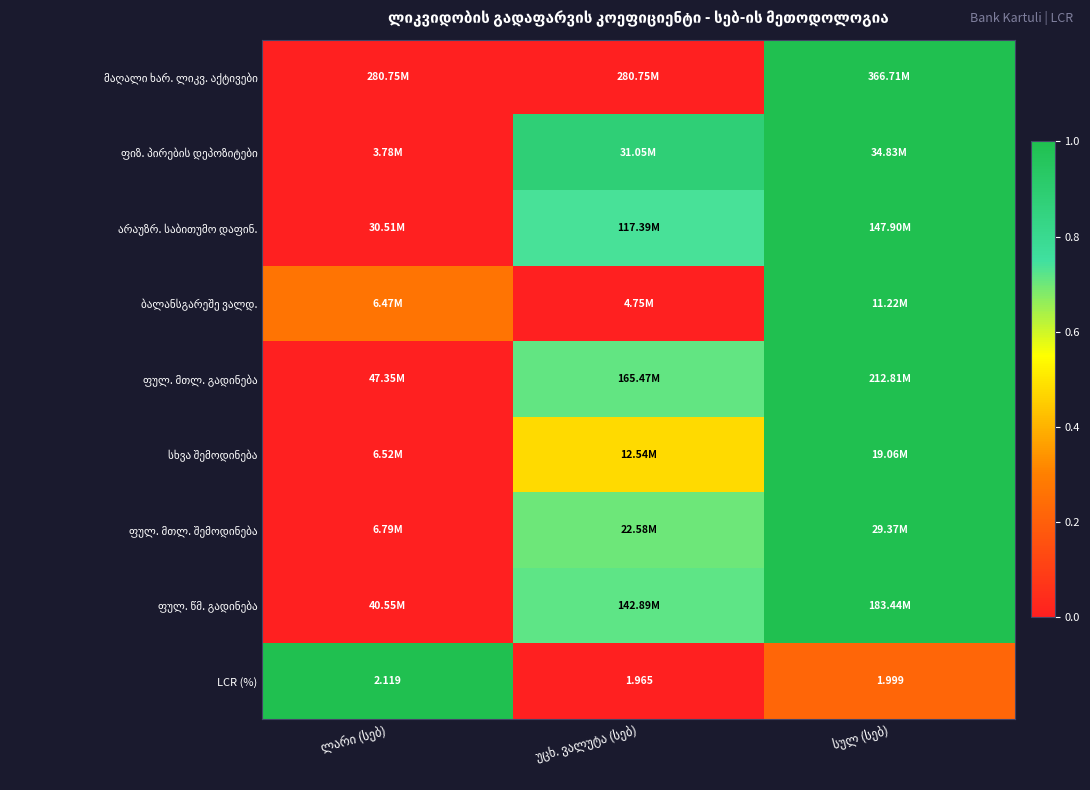

Which series has the largest total across all categories?

ფიზ. პირების დეპოზიტები